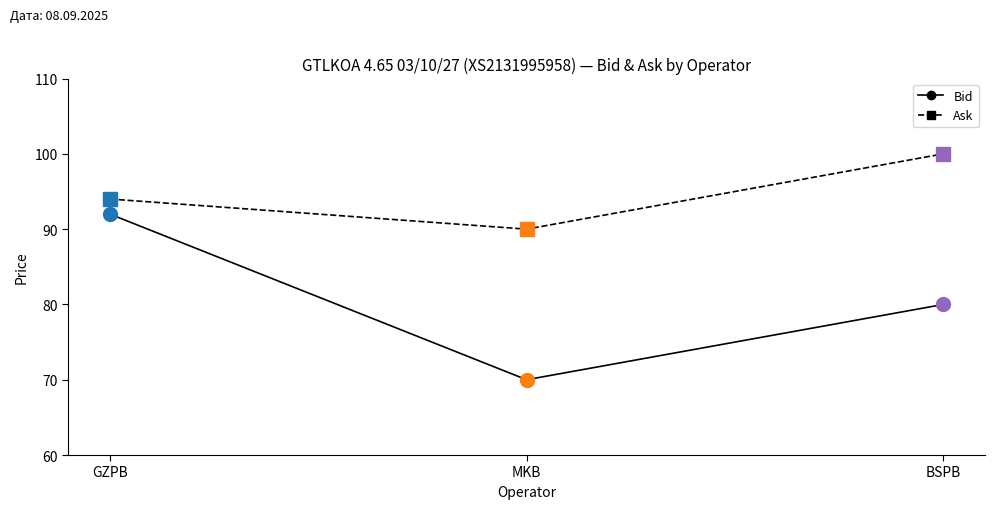

What is the label of the 3rd point from the right?

GZPB